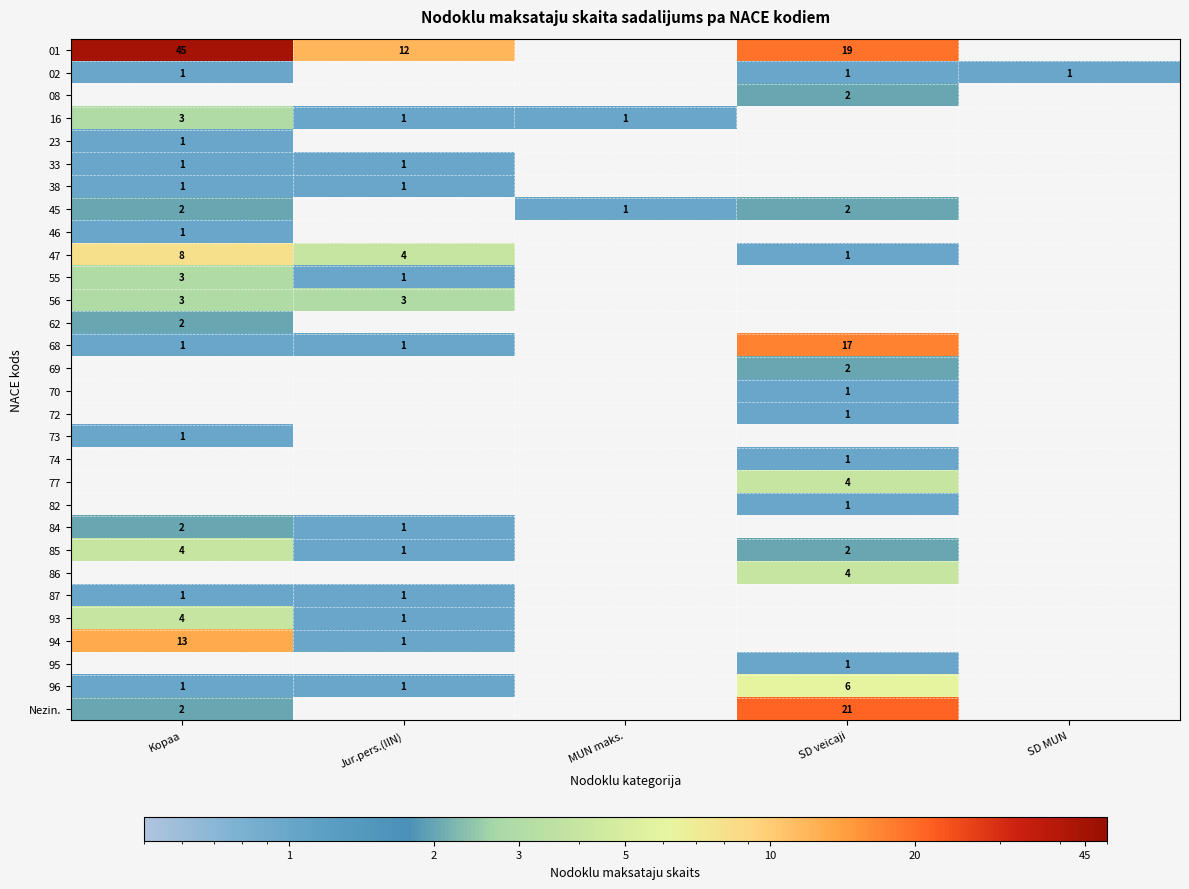

The 62 series shows 2 at Kopaa. True or false?

True